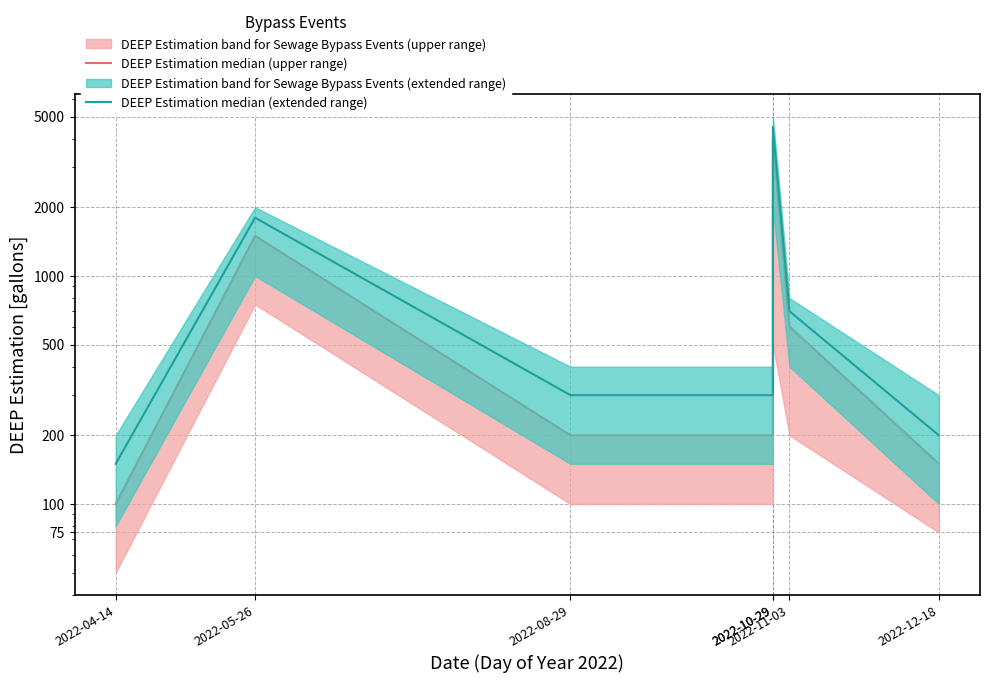

What is the label of the 1st point from the left?

2022-04-14